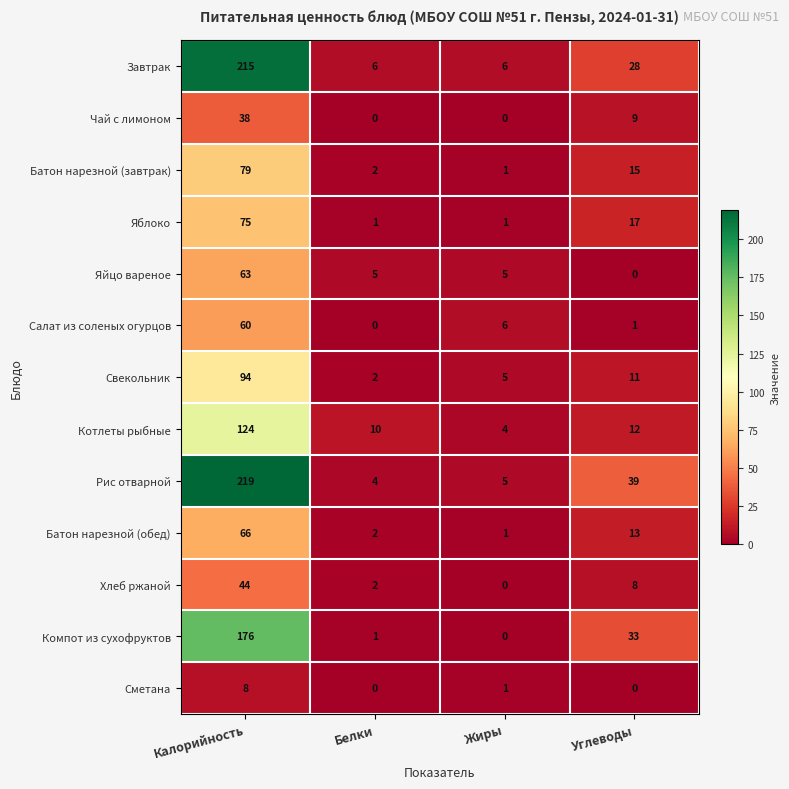

Is the value of Чай с лимоном at Углеводы greater than the value of Сметана at Углеводы?

Yes